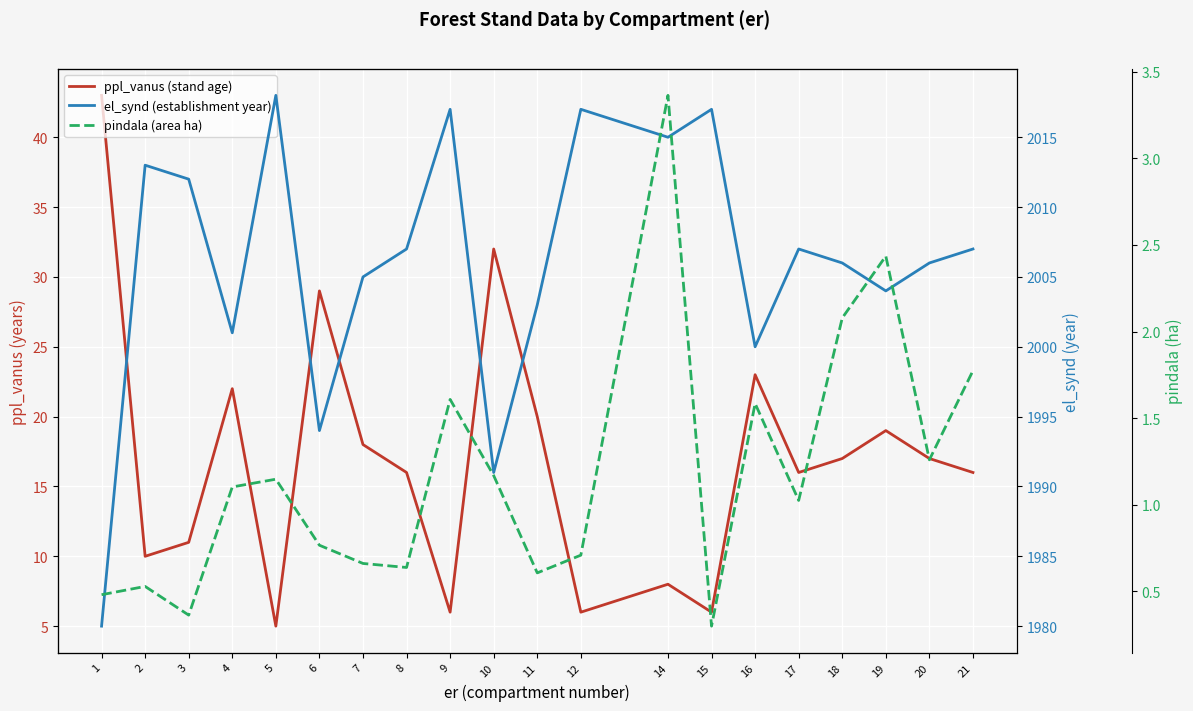

Which category has the highest value across all series?

5